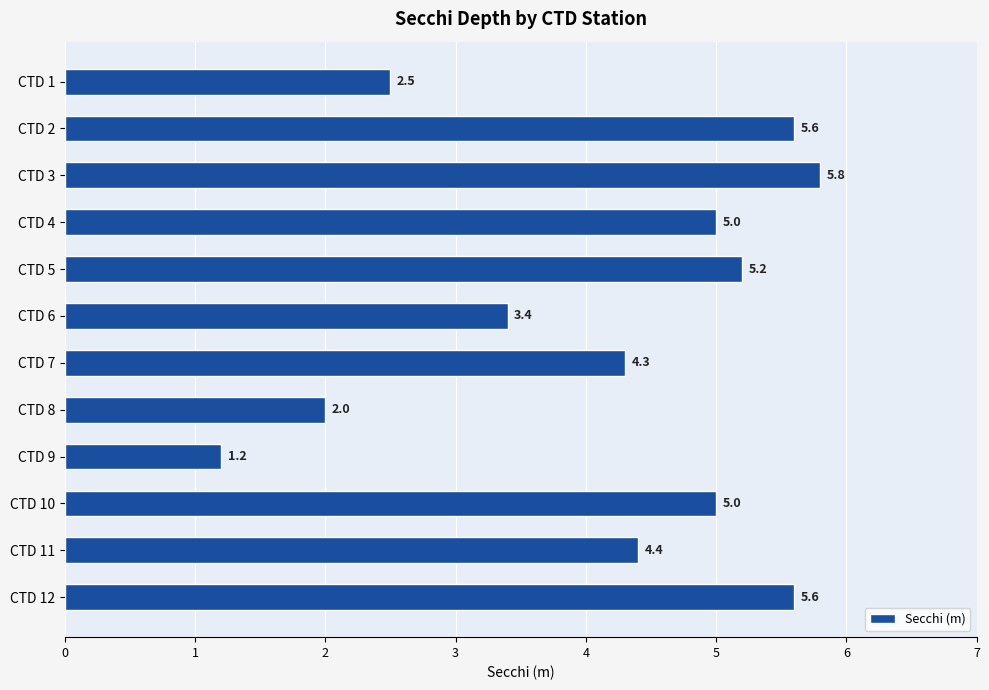

What is the value of the 6th bar from the top?

3.4